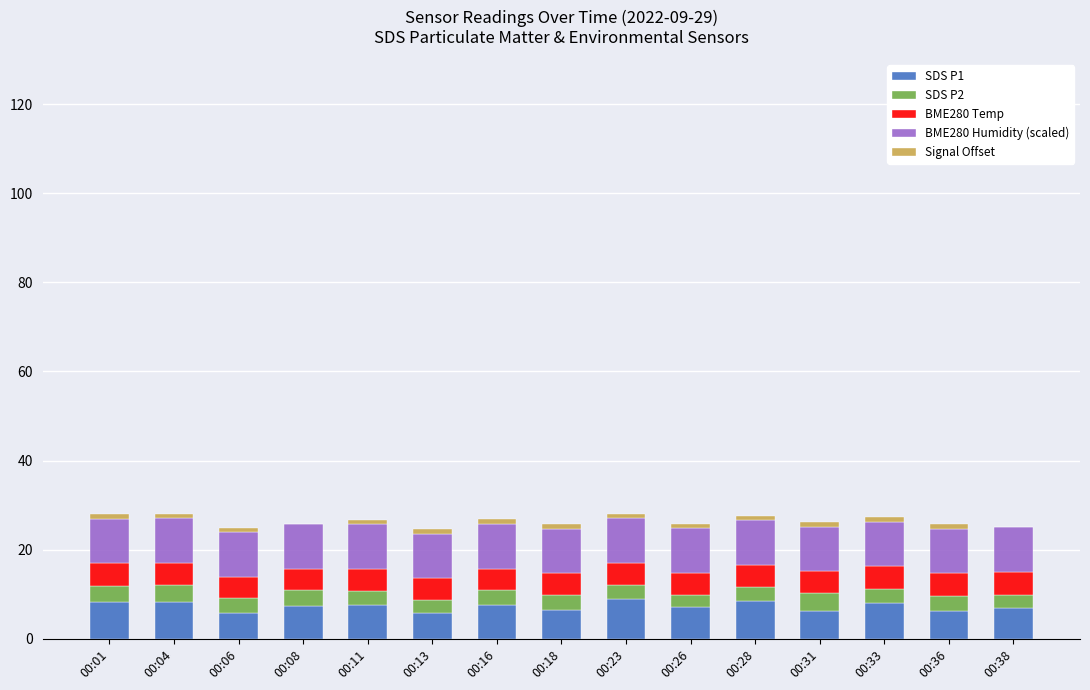

What is the highest value of the SDS P1 series?

8.9